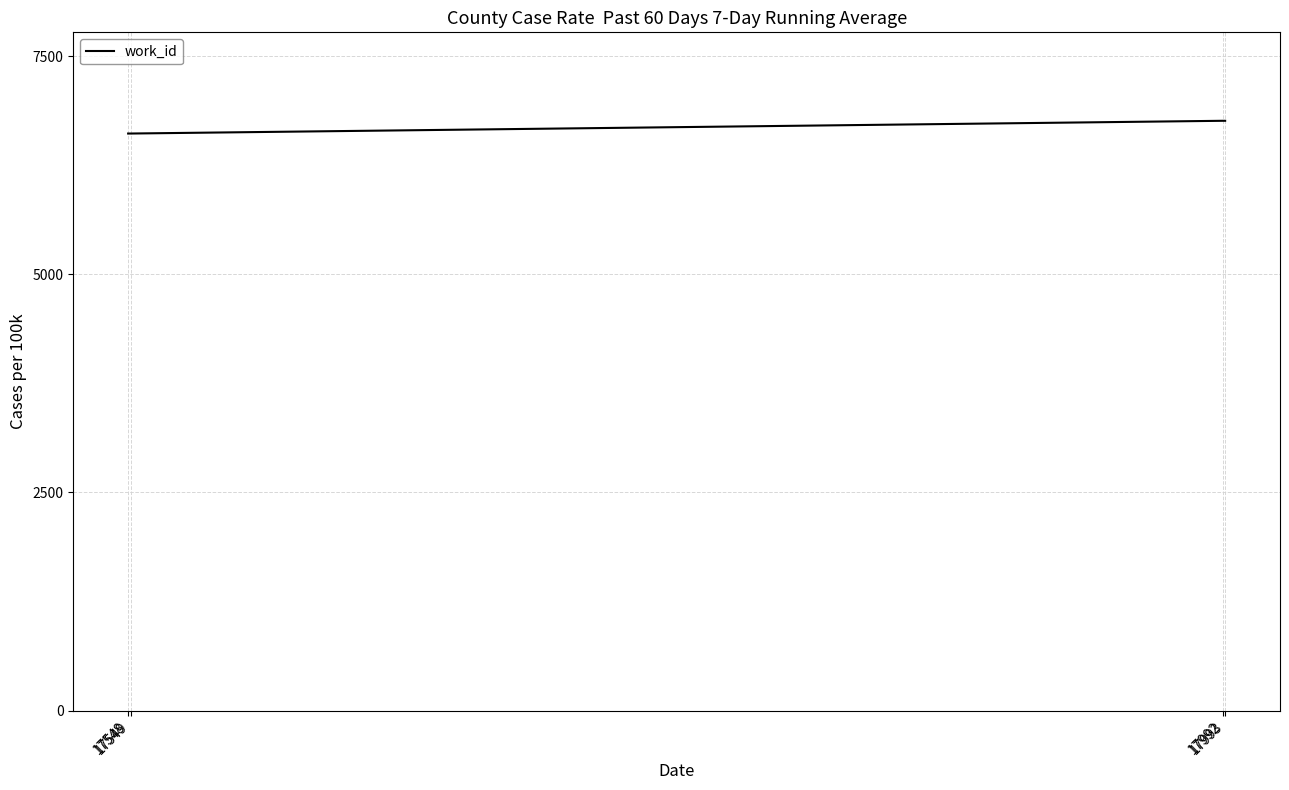

Reading left to right, extract all data points from this chart.

17548=6612	17549=6612	17992=6758	17993=6758